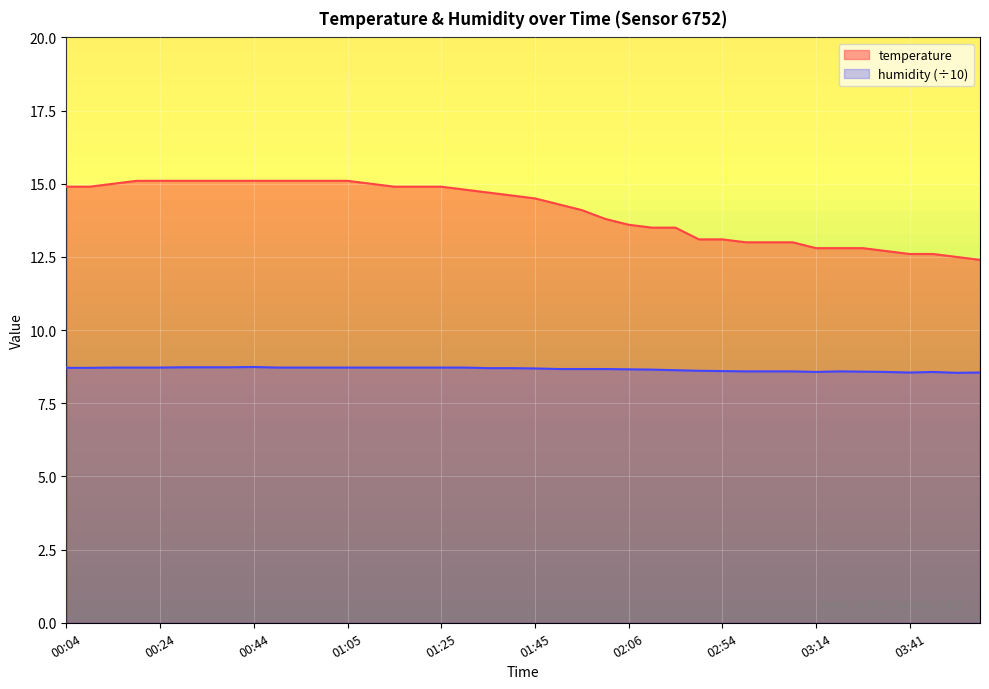

Rank the series by their average value, from lowest to highest.

humidity (÷10), temperature